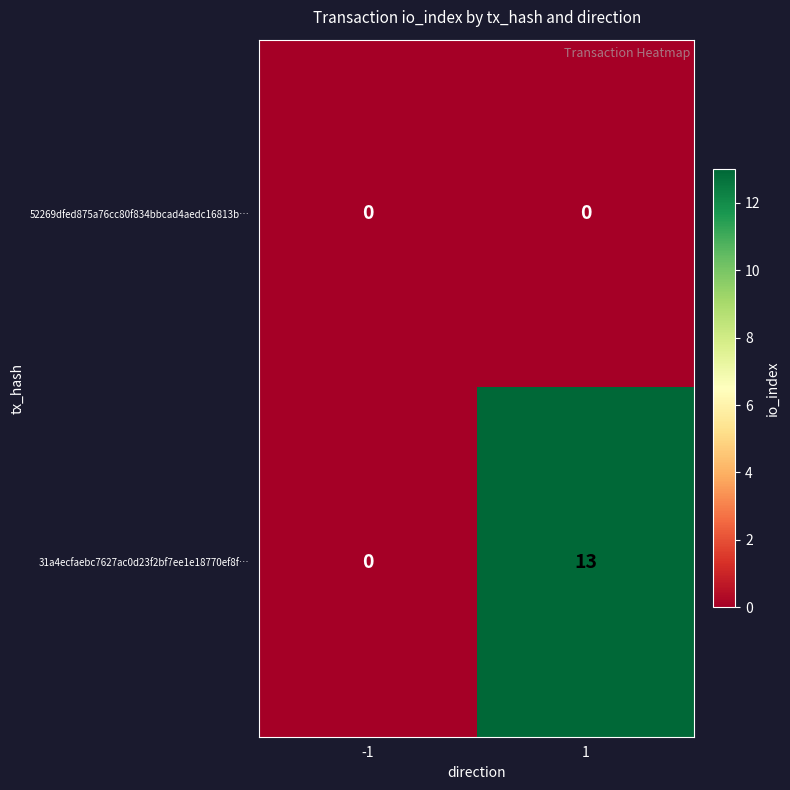

Rank the series by their maximum value, from lowest to highest.

52269dfed875a76cc80f834bbcad4aedc16813b…, 31a4ecfaebc7627ac0d23f2bf7ee1e18770ef8f…